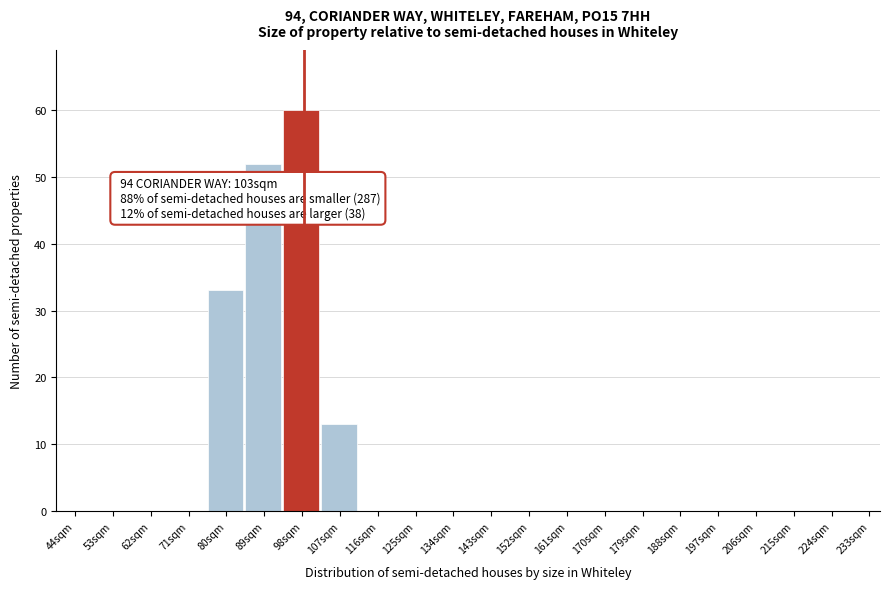

Reading left to right, transcribe all the data shown in this chart.

44sqm=0	53sqm=0	62sqm=0	71sqm=0	80sqm=33	89sqm=52	98sqm=60	107sqm=13	116sqm=0	125sqm=0	134sqm=0	143sqm=0	152sqm=0	161sqm=0	170sqm=0	179sqm=0	188sqm=0	197sqm=0	206sqm=0	215sqm=0	224sqm=0	233sqm=0